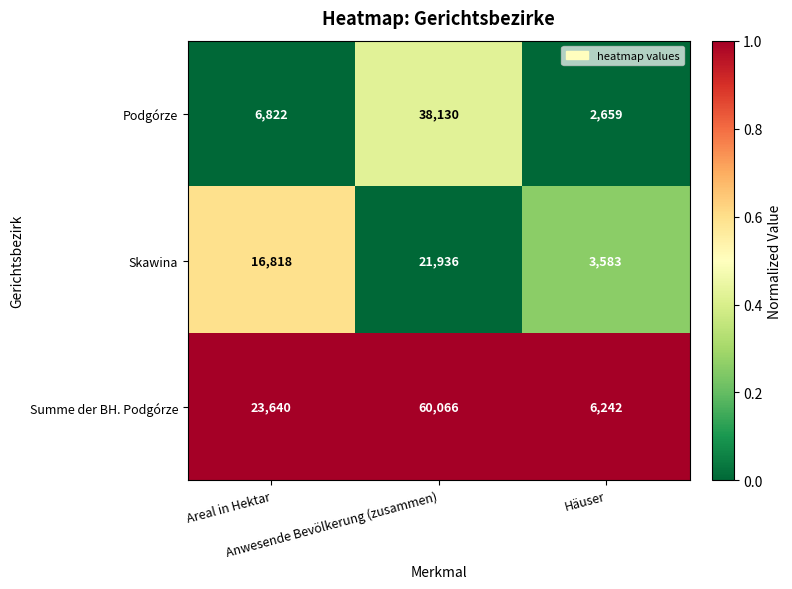

Rank the series by their maximum value, from lowest to highest.

Skawina, Podgórze, Summe der BH. Podgórze